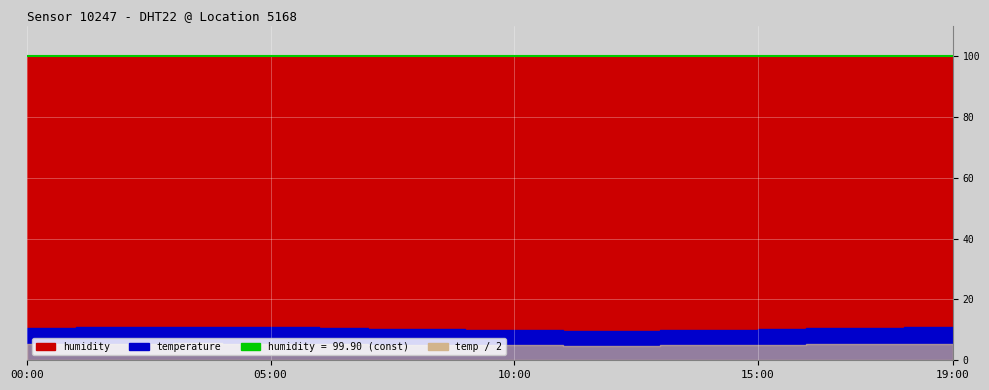

Which has a higher value, 17:00 or 15:00?

17:00